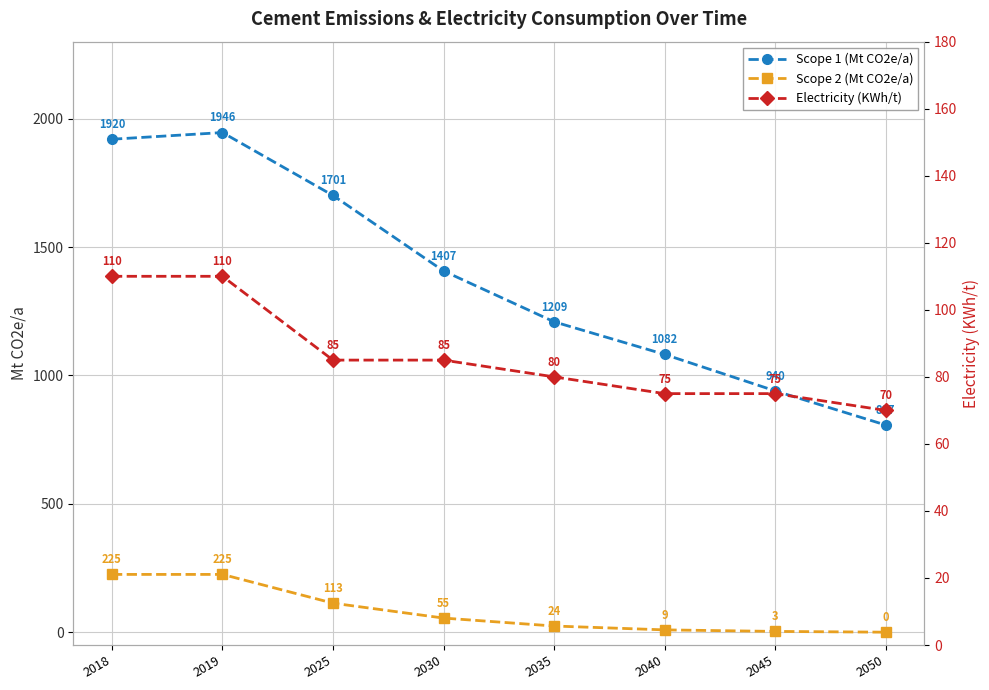

What is the value of the Scope 2 (Mt CO2e/a) point at the 1st from the left?

225